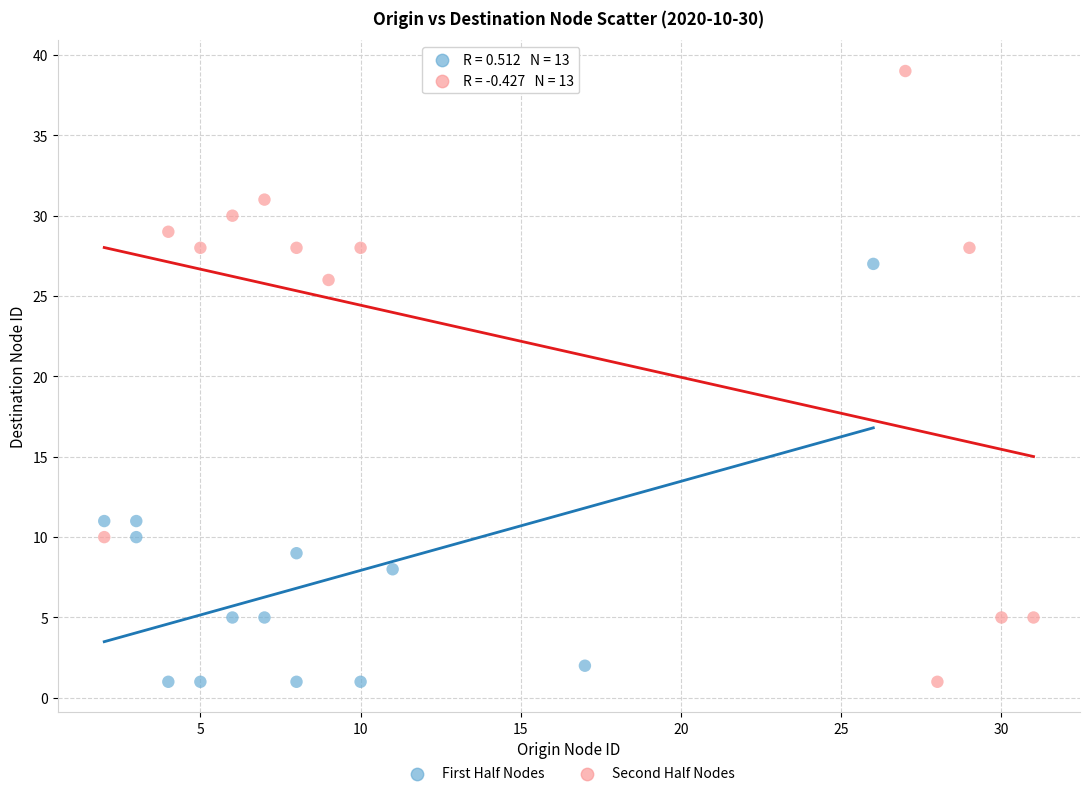

Which series contains the highest Y value?

Second Half Nodes